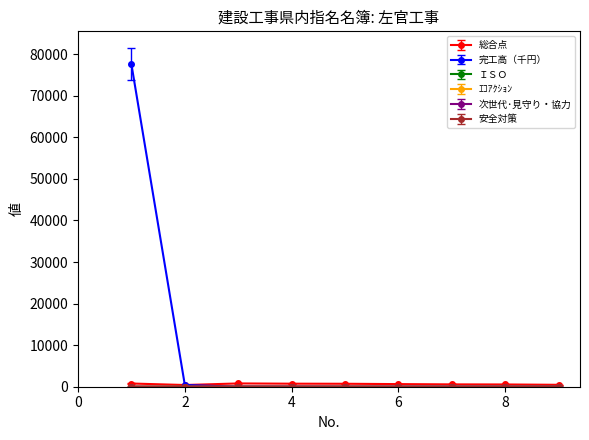

Which series has the largest total across all categories?

完工高（千円）